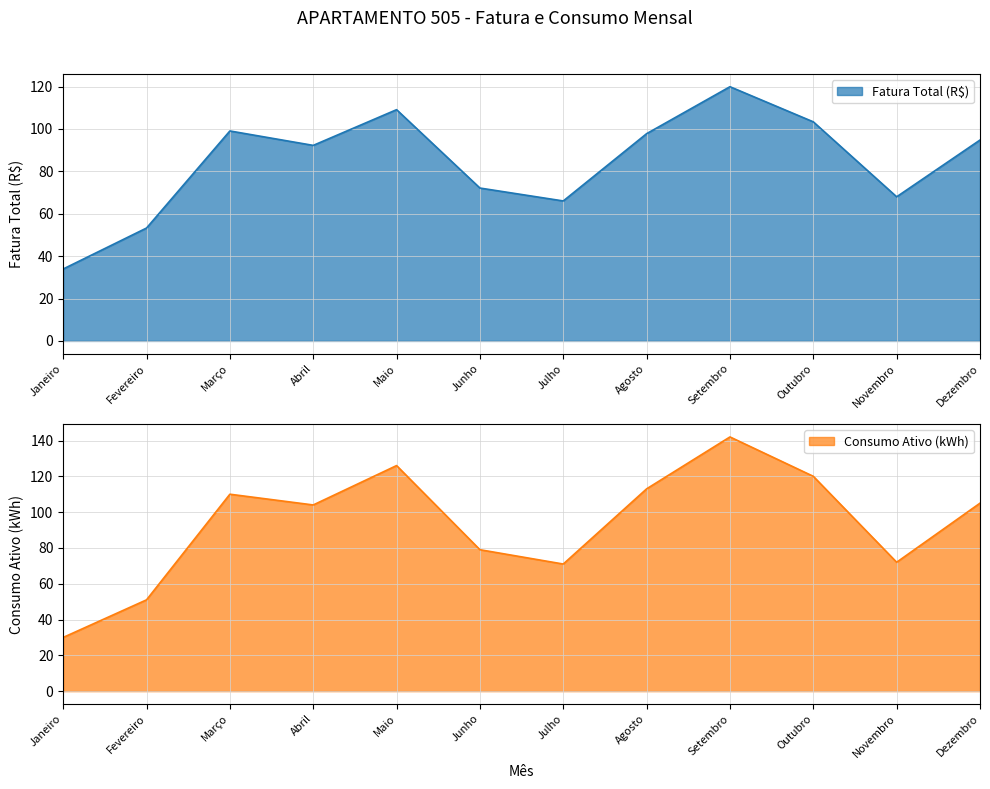

Between which two adjacent categories do Consumo Ativo (kWh) and Fatura Total (R$) first intersect?

Fevereiro and Março